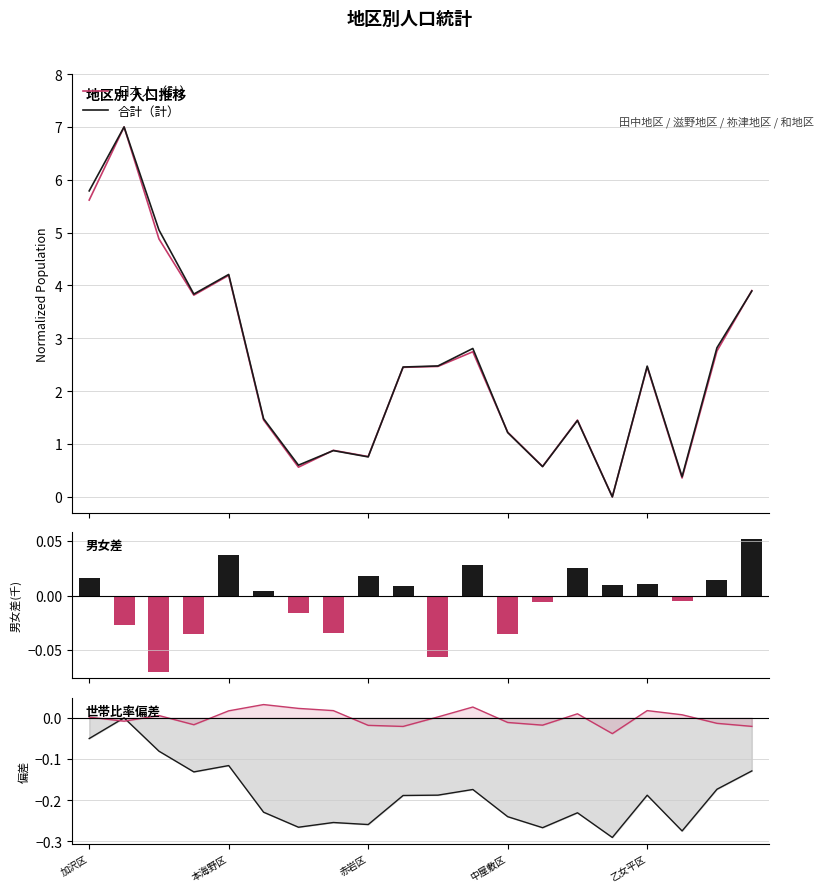

What position from the left is 新張区?

19